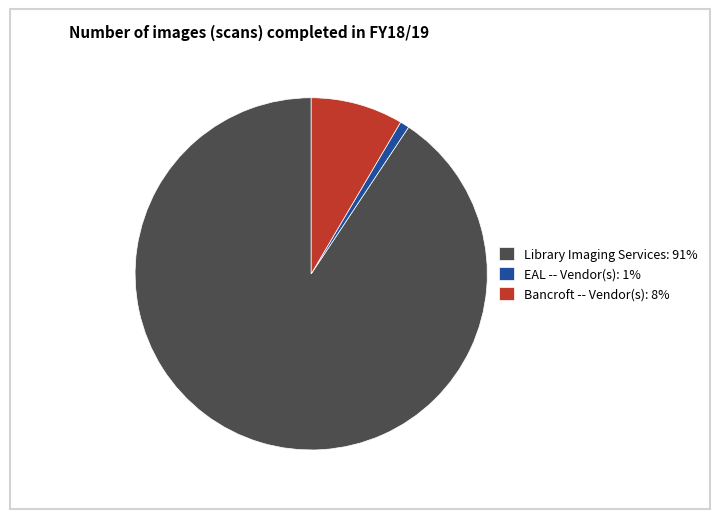

Which category has the smallest portion of the pie?

EAL -- Vendor(s)